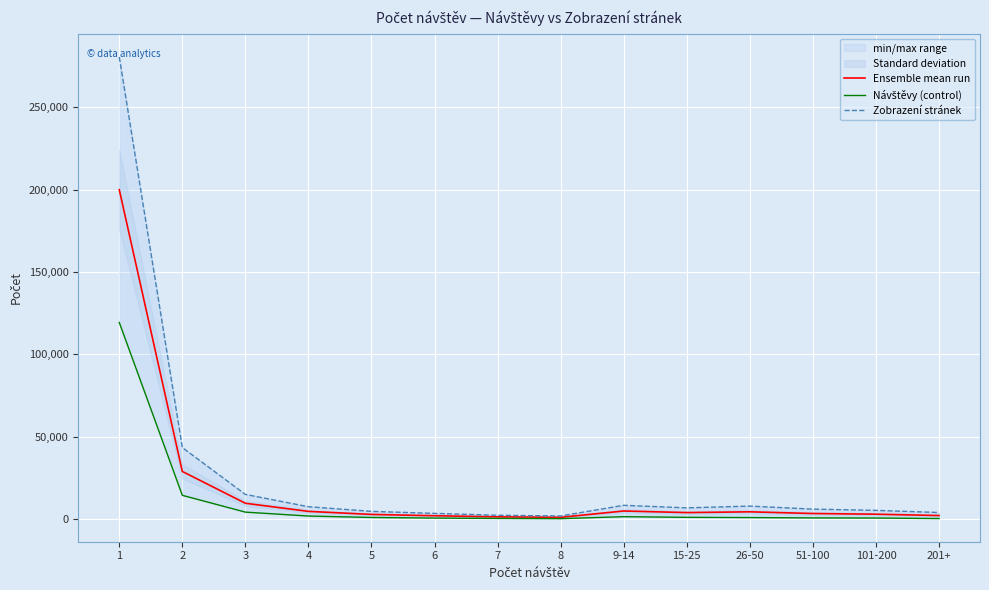

Which series changed the most between 2 and 26-50?

Zobrazení stránek